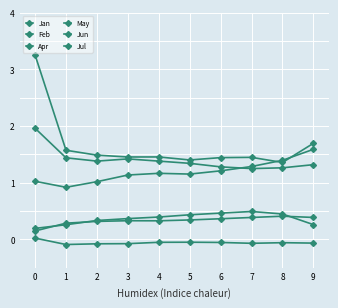

Reading left to right, list all the values displayed in this chart.

Jan: 0=0.2	1=0.3	2=0.3	3=0.4	4=0.4	5=0.4	6=0.5	7=0.5	8=0.4	9=0.3
Feb: 0=0.0	1=-0.1	2=-0.1	3=-0.1	4=-0.1	5=-0.1	6=-0.1	7=-0.1	8=-0.1	9=-0.1
Apr: 0=1.0	1=0.9	2=1.0	3=1.1	4=1.2	5=1.2	6=1.2	7=1.3	8=1.4	9=1.6
May: 0=0.1	1=0.3	2=0.3	3=0.3	4=0.3	5=0.3	6=0.4	7=0.4	8=0.4	9=0.4
Jun: 0=2.0	1=1.4	2=1.4	3=1.4	4=1.4	5=1.3	6=1.3	7=1.2	8=1.3	9=1.3
Jul: 0=3.3	1=1.6	2=1.5	3=1.5	4=1.5	5=1.4	6=1.4	7=1.4	8=1.4	9=1.7